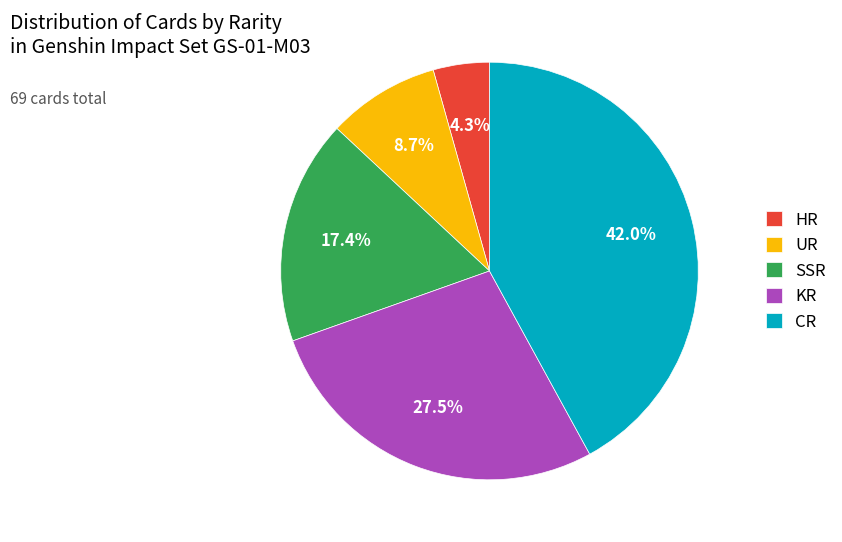

Approximately how many times larger is the value at SSR compared to CR?

0.4